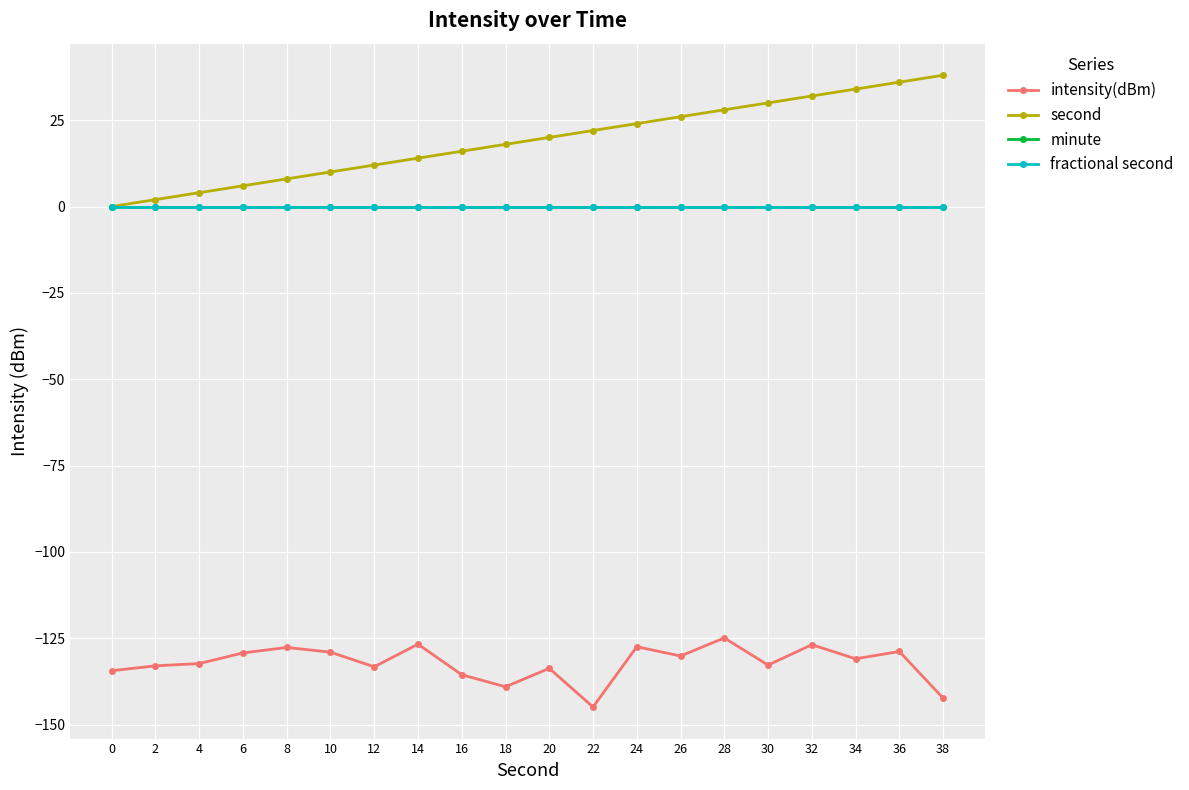

Is this an area chart (filled region under the line)?

No